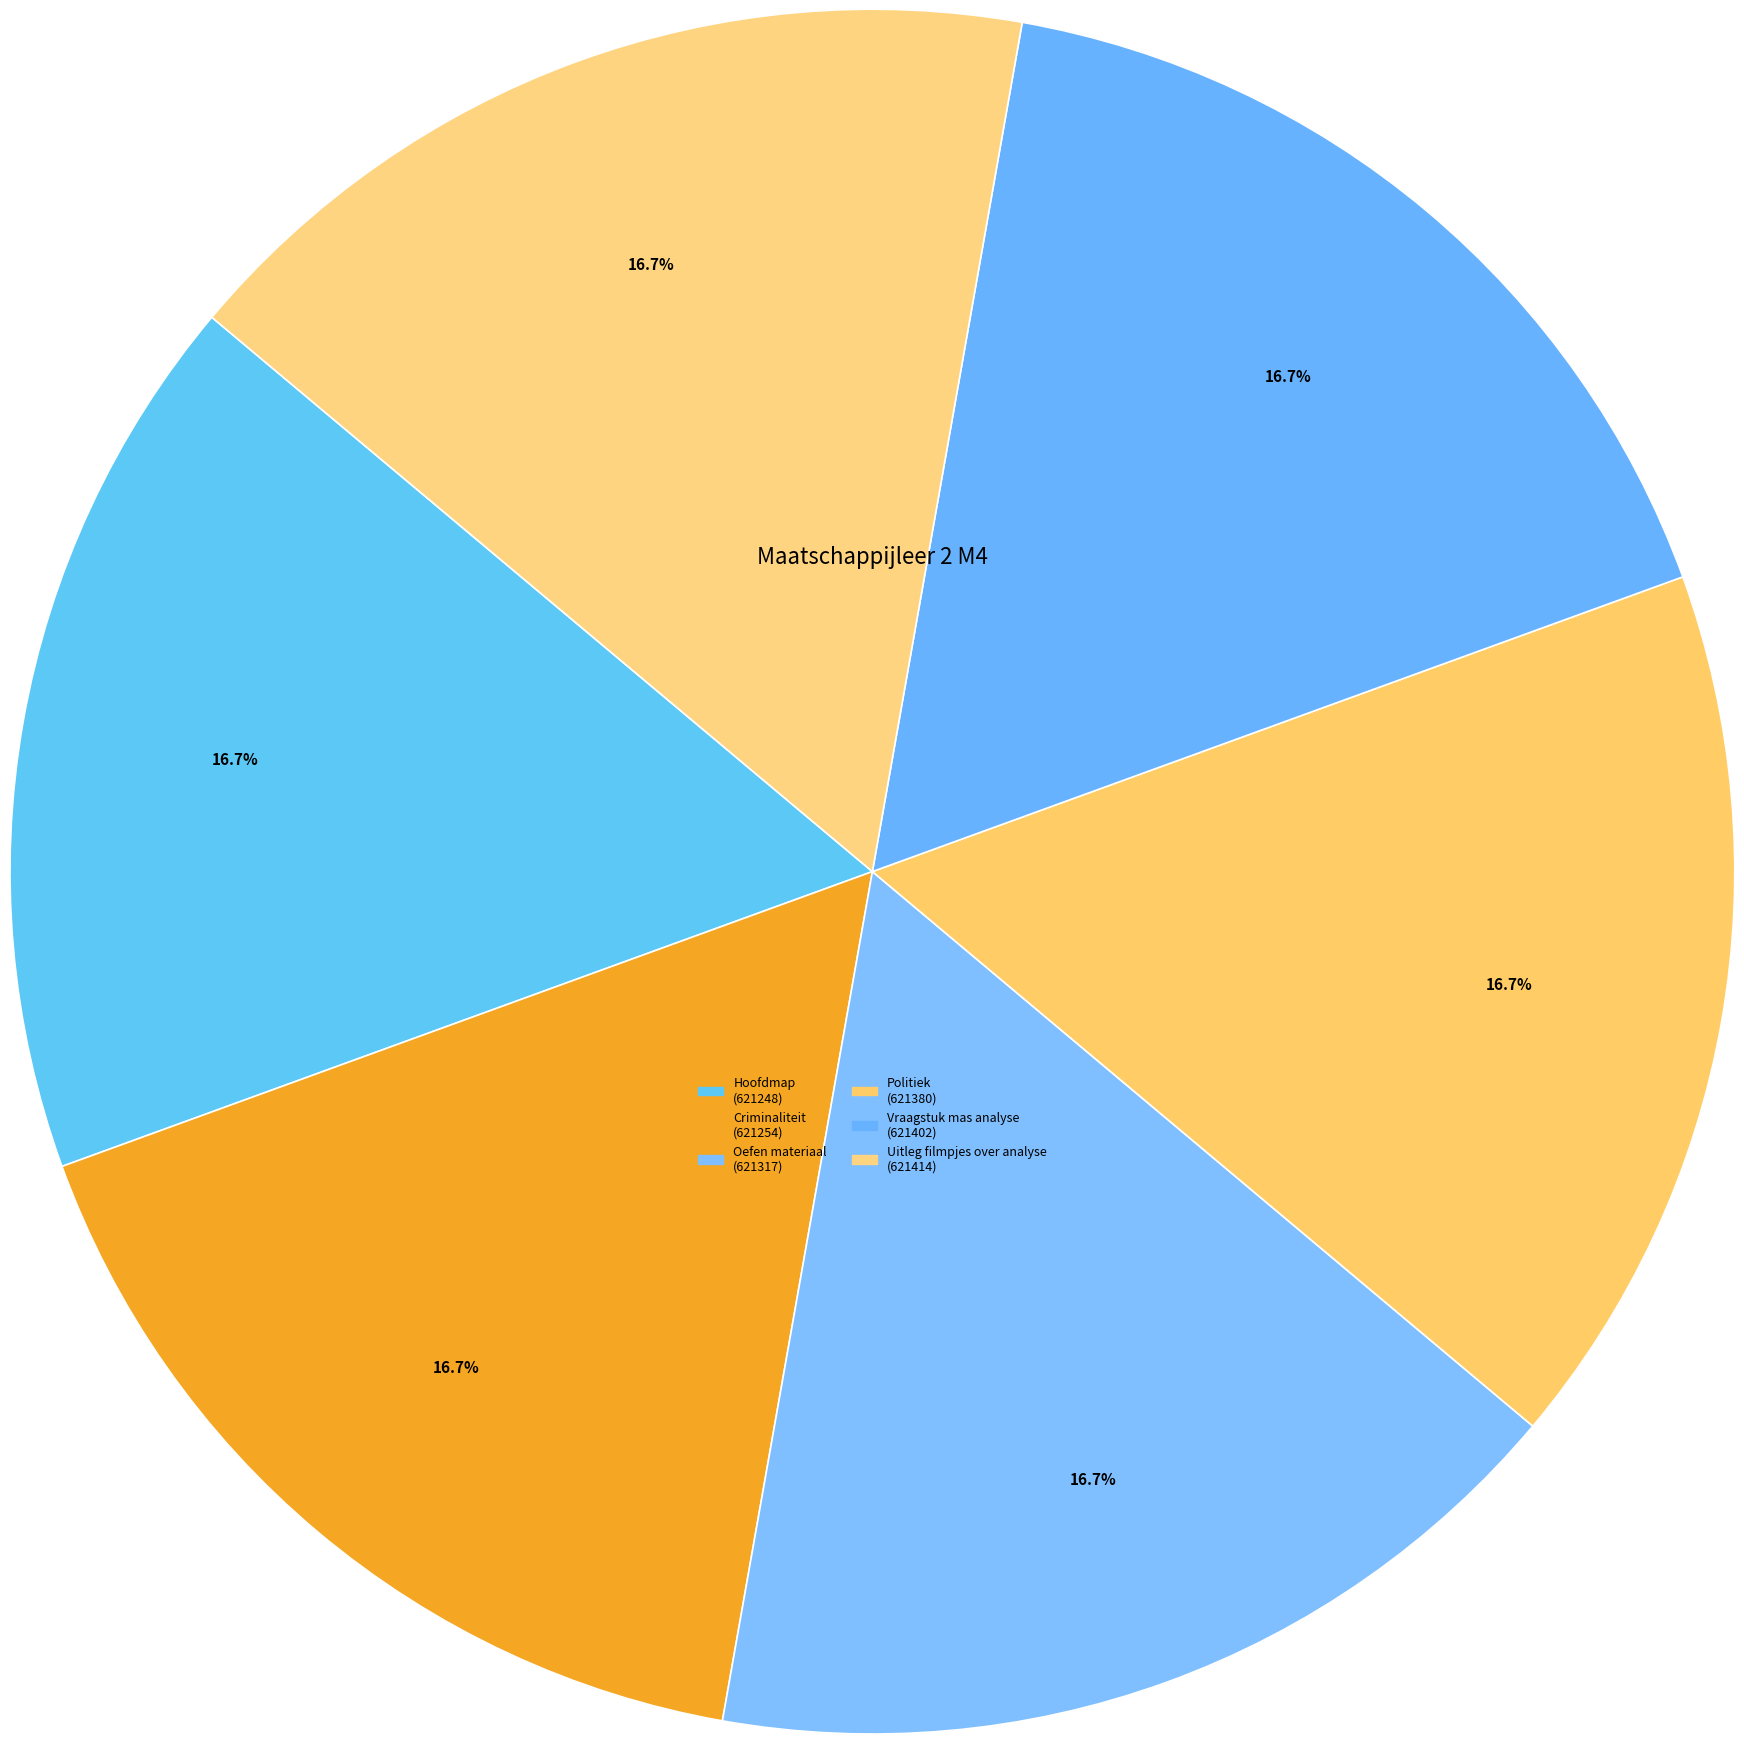

To the nearest percent, what is the combined percentage of Criminaliteit and Vraagstuk mas analyse?

33%